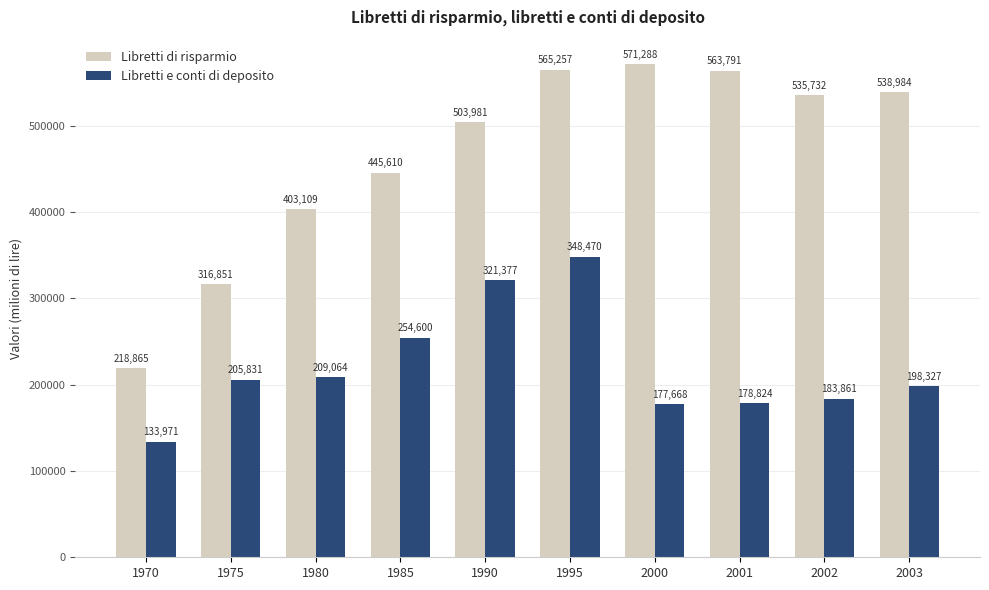

What is the greatest value displayed?

571288